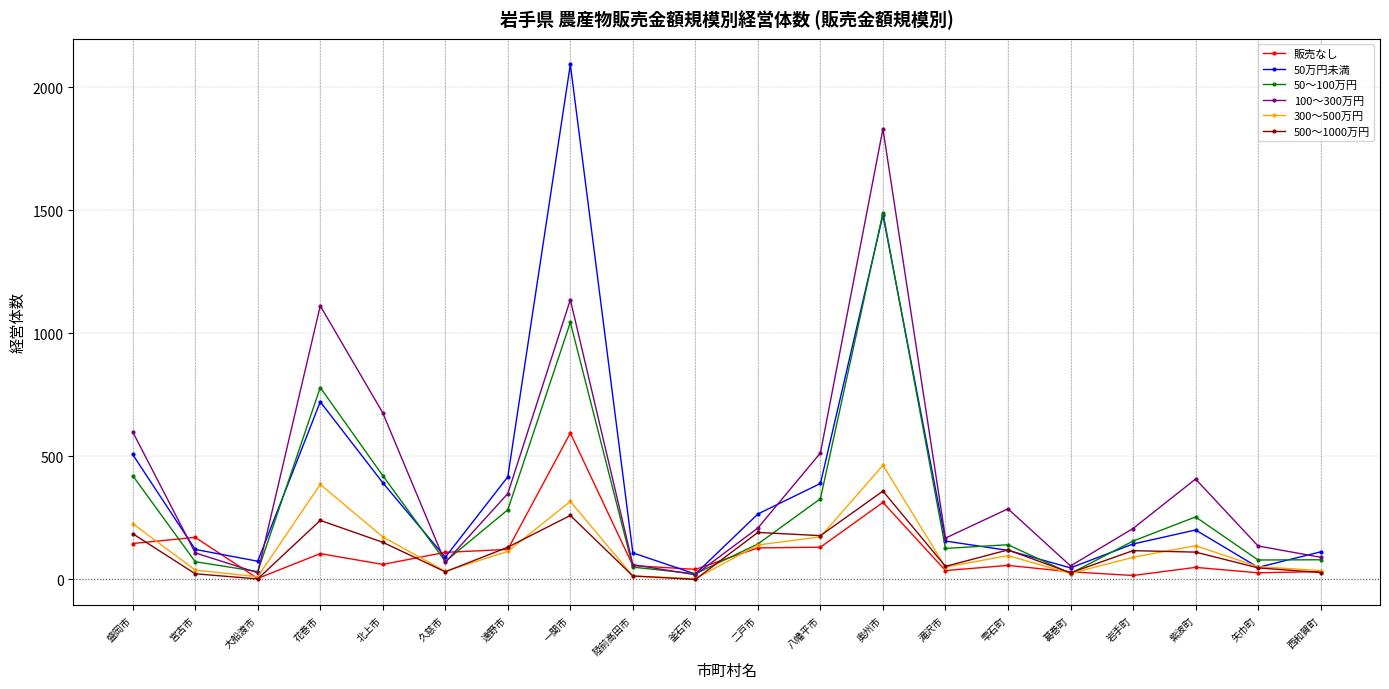

At which label is 50～100万円 closest to 757?

花巻市